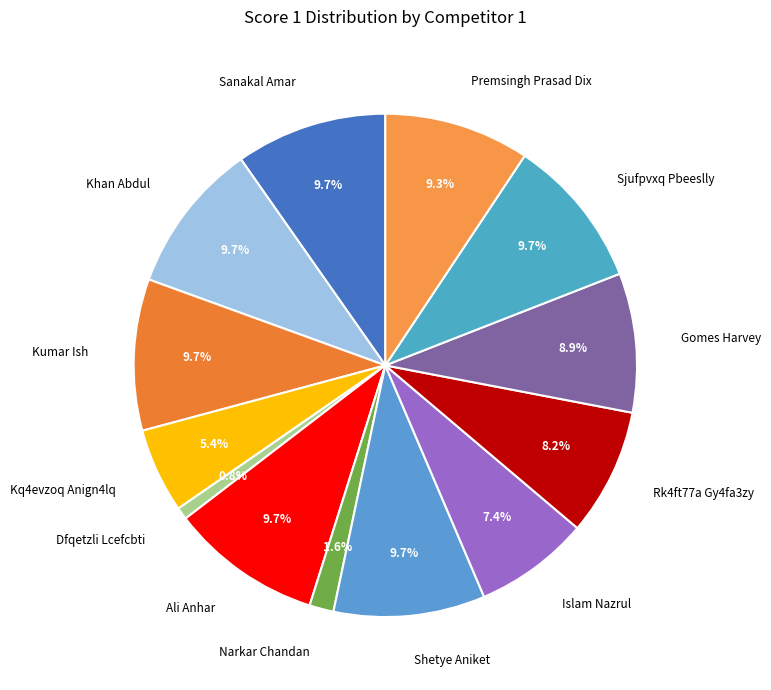

Is there any slice that represents more than half of the pie?

No